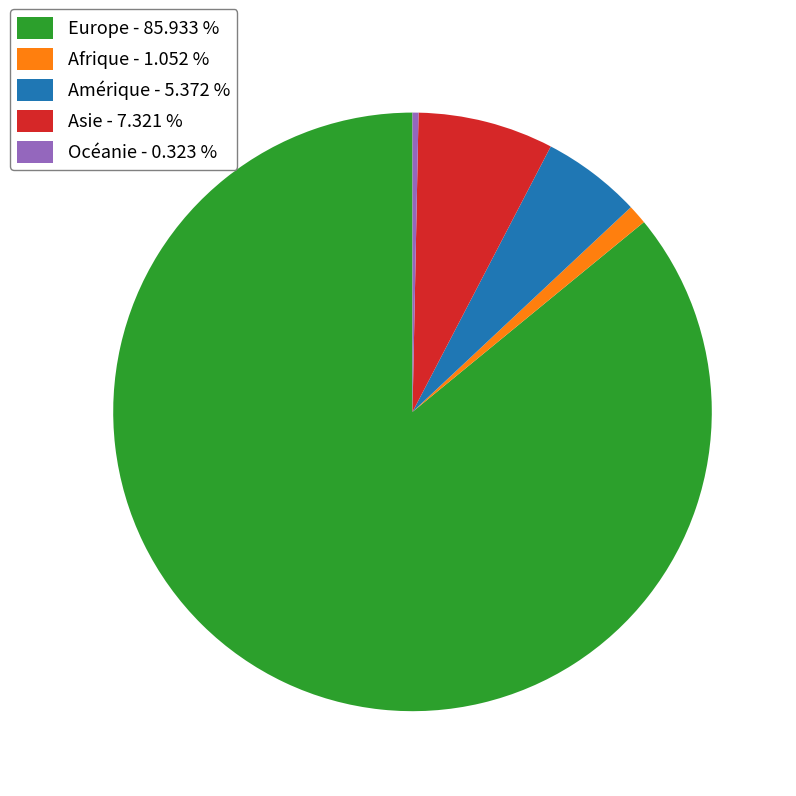

Approximately how many times larger is the value at Asie - 7.321 % compared to Océanie - 0.323 %?

22.7